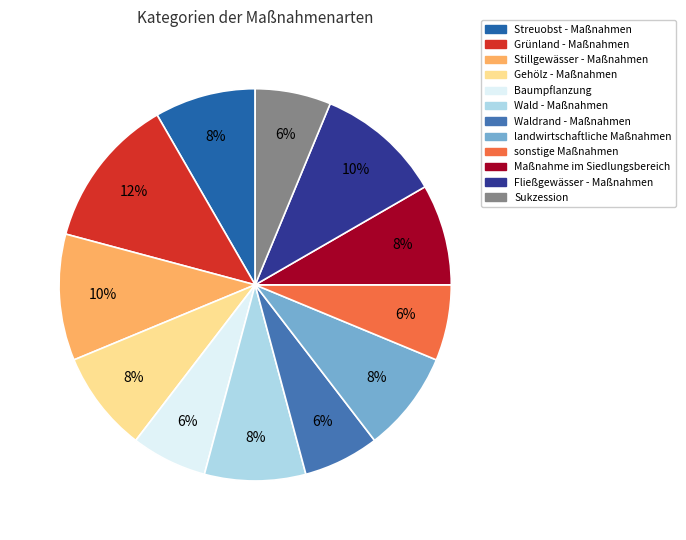

What is the ratio of the value at Streuobst - Maßnahmen to the value at landwirtschaftliche Maßnahmen?

1.0